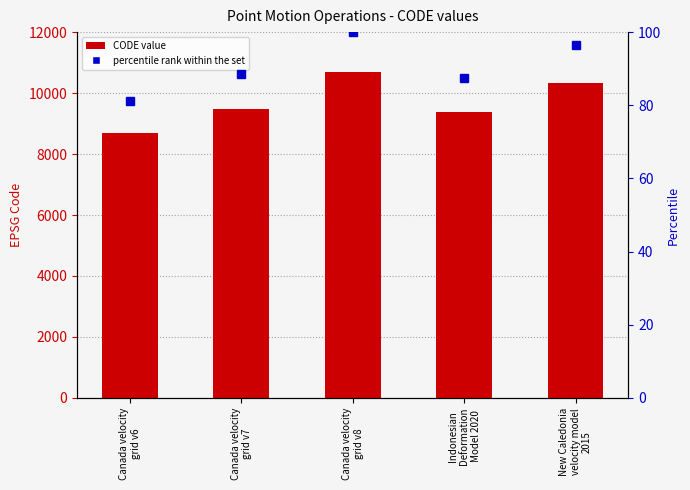

What position from the right is Canada velocity
grid v7?

4